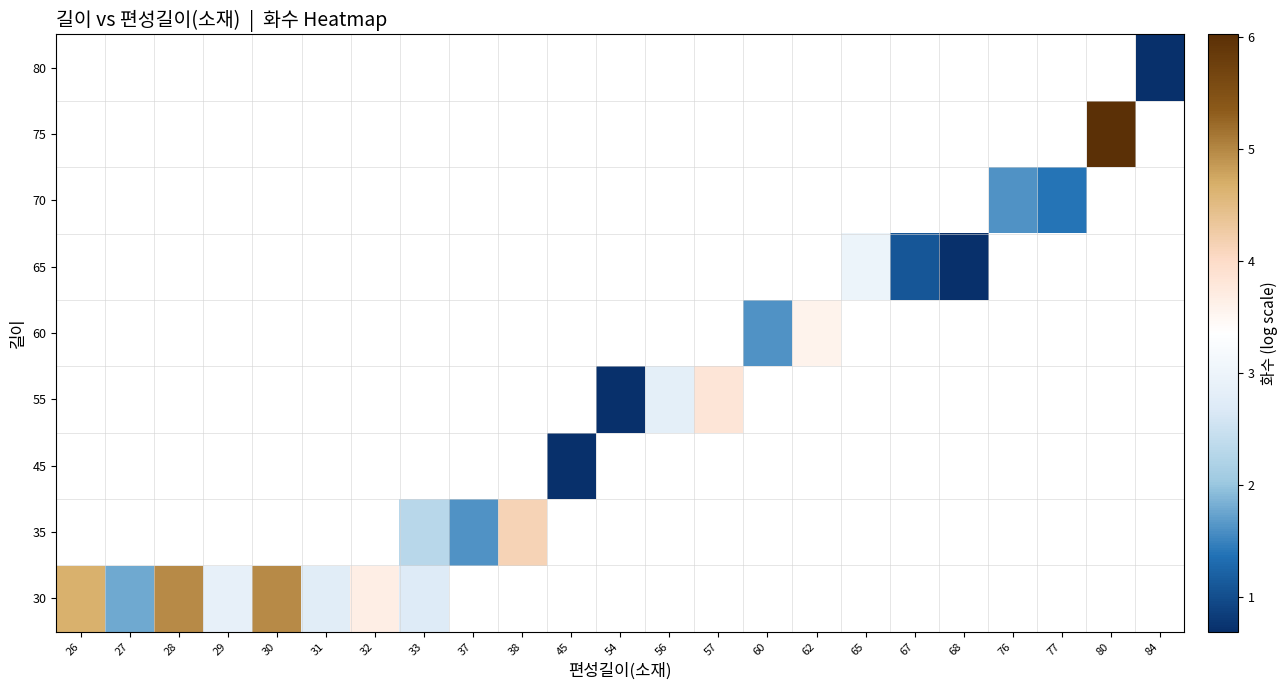

Where is 30 nearest to the value 3?

29